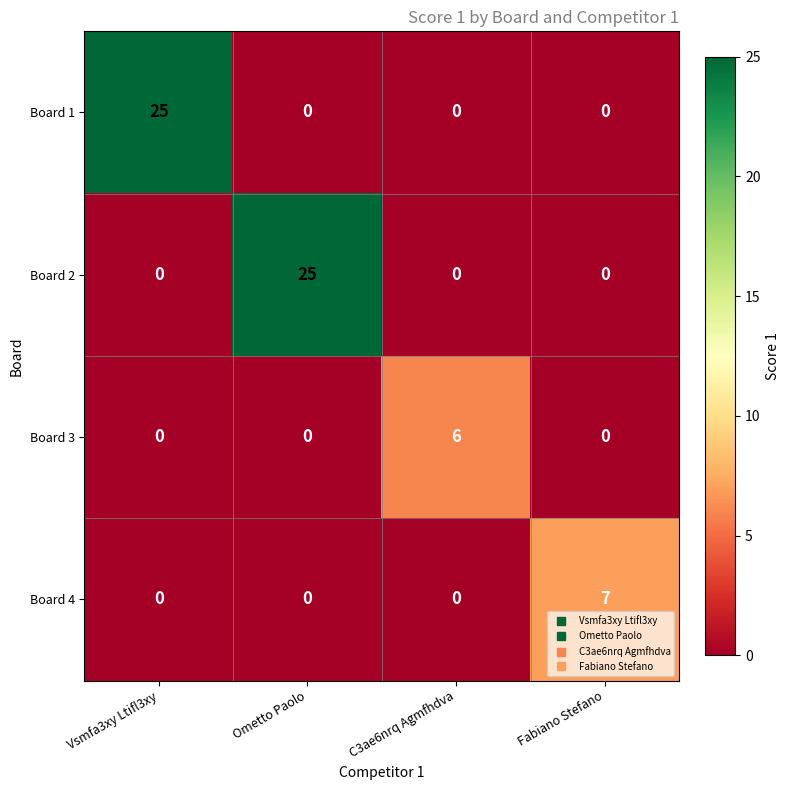

Reading left to right, list all the values displayed in this chart.

Board 1: 25	0	0	0
Board 2: 0	25	0	0
Board 3: 0	0	6	0
Board 4: 0	0	0	7